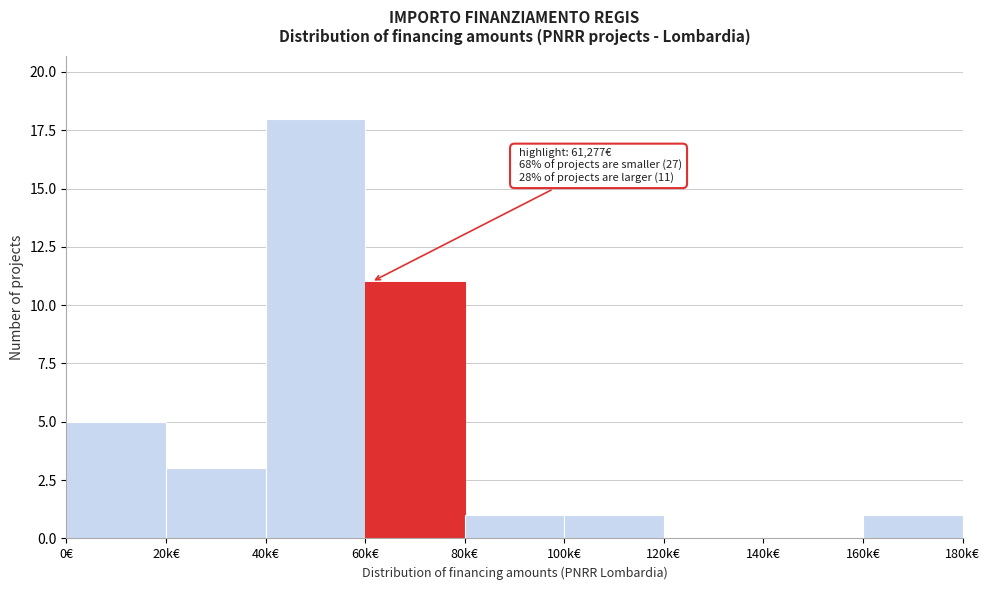

Reading left to right, extract all data points from this chart.

0€=5	20k€=3	40k€=18	60k€=11	80k€=1	100k€=1	120k€=0	140k€=0	160k€=1